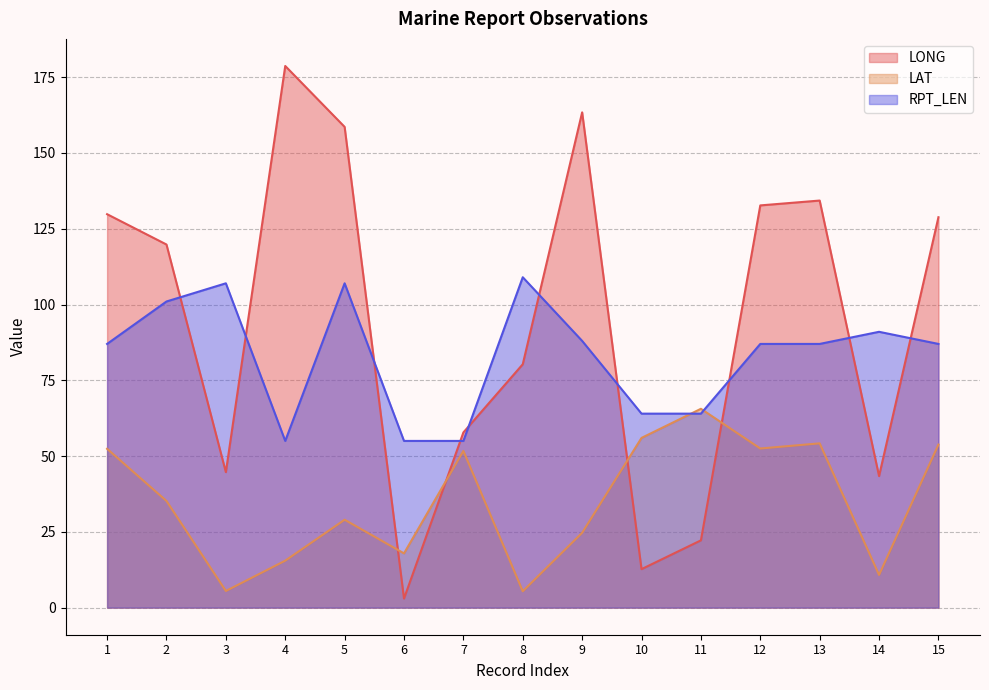

How many lines are shown in the chart?

3